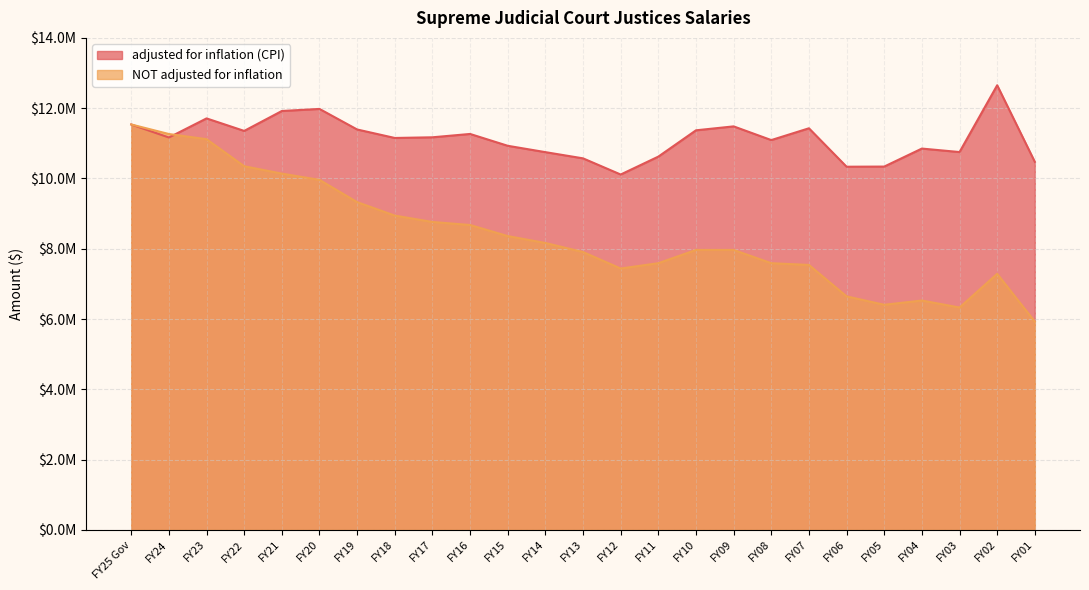

At which label does NOT adjusted for inflation reach its peak?

FY25 Gov